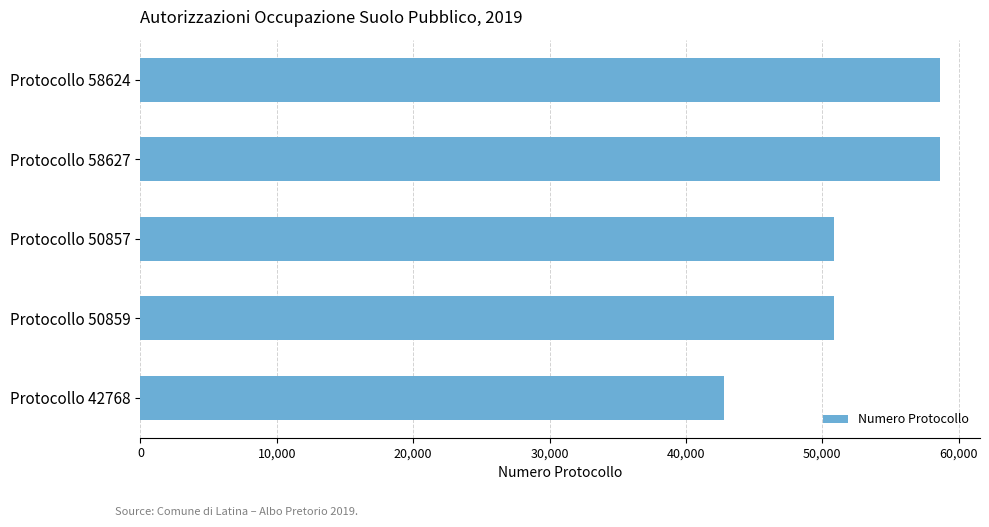

What is the label of the 4th bar from the top?

Protocollo 50859